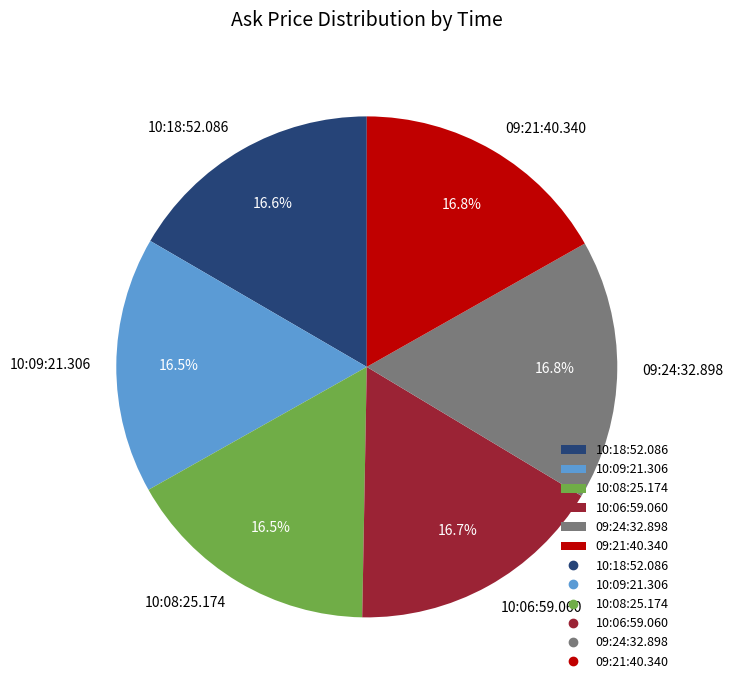

Is there a majority slice in this chart?

No